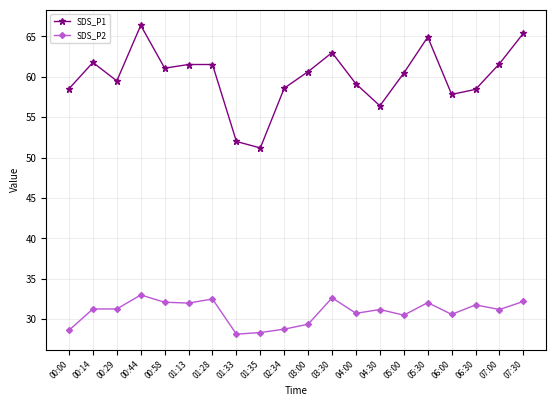

True or false: SDS_P1 has a value of 39.0 at 05:30.

False